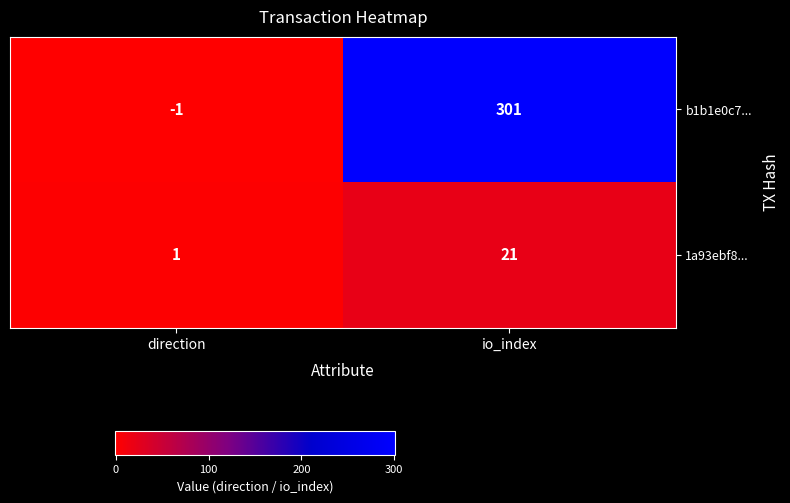

At which category is the sum across all series the highest?

io_index